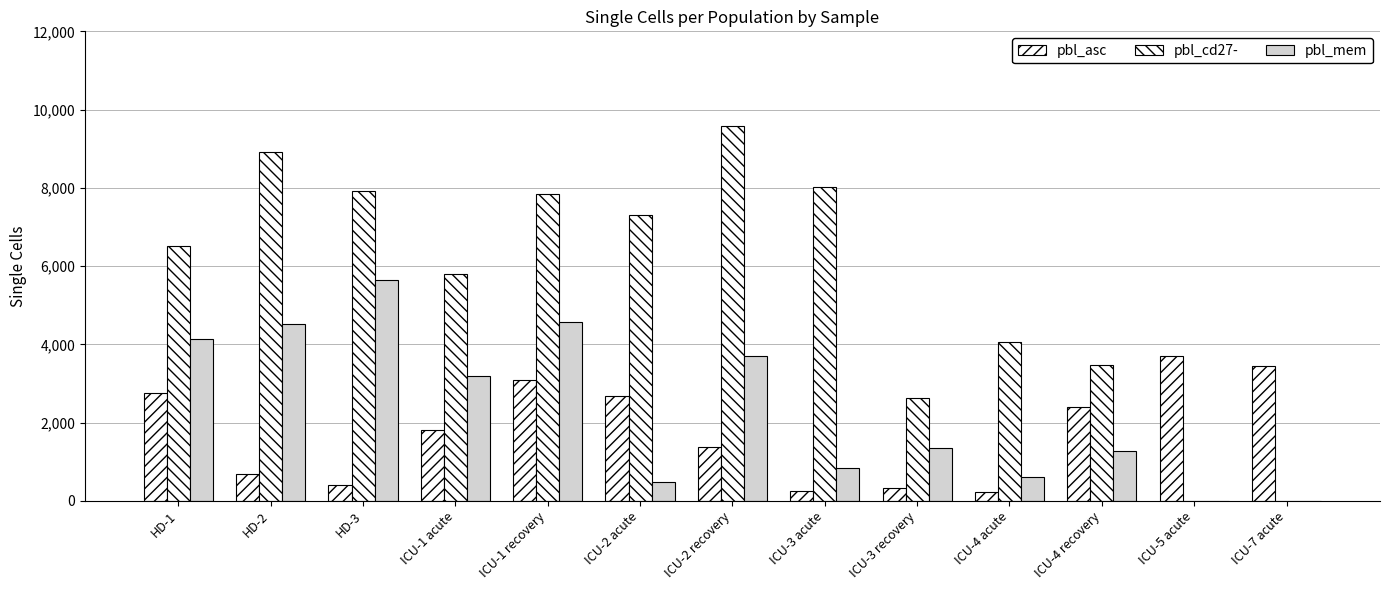

Which series has the widest spread of values?

pbl_cd27-